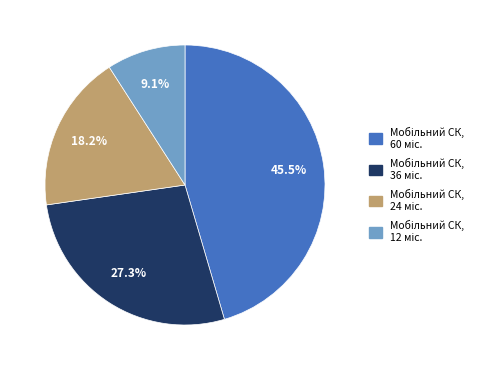

Is there any slice that represents more than half of the pie?

No